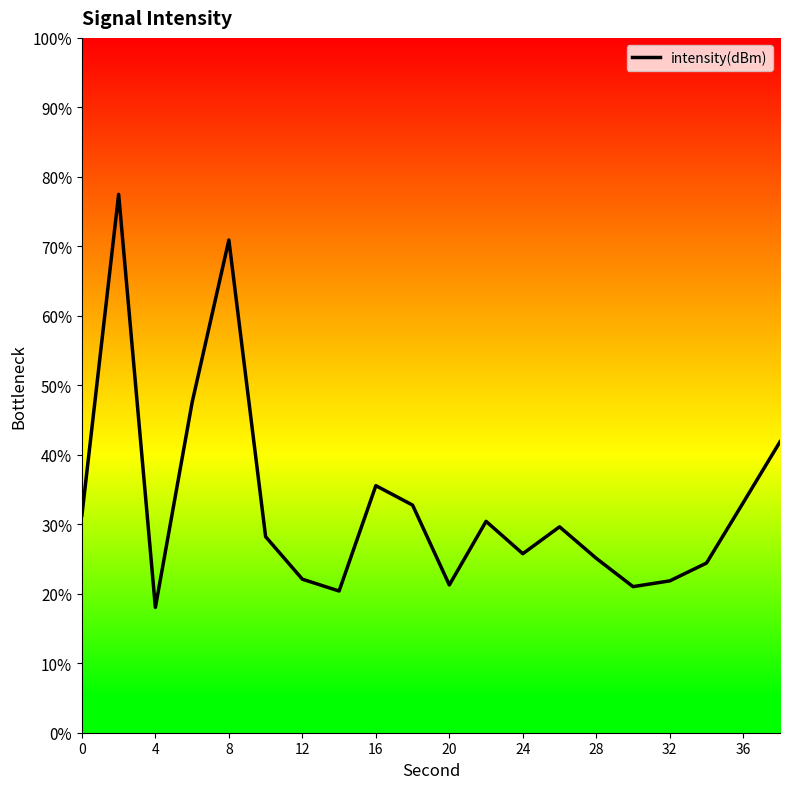

How many lines are shown in the chart?

1